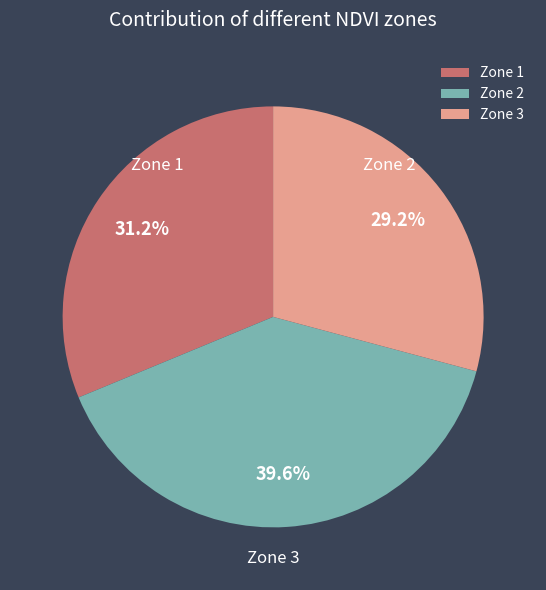

Is there any slice that represents more than half of the pie?

No